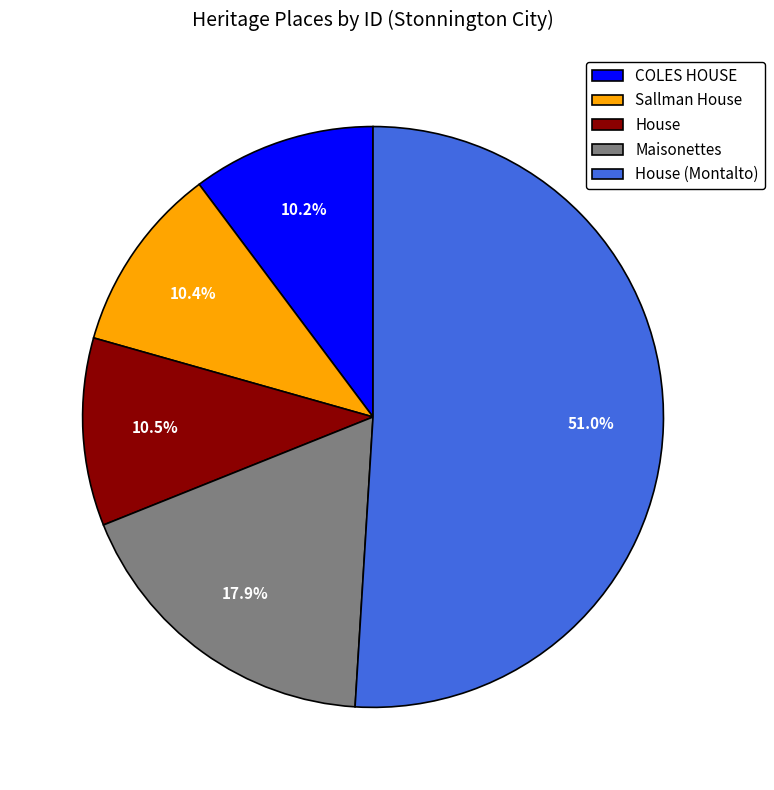

Which has a higher value, Maisonettes or House (Montalto)?

House (Montalto)